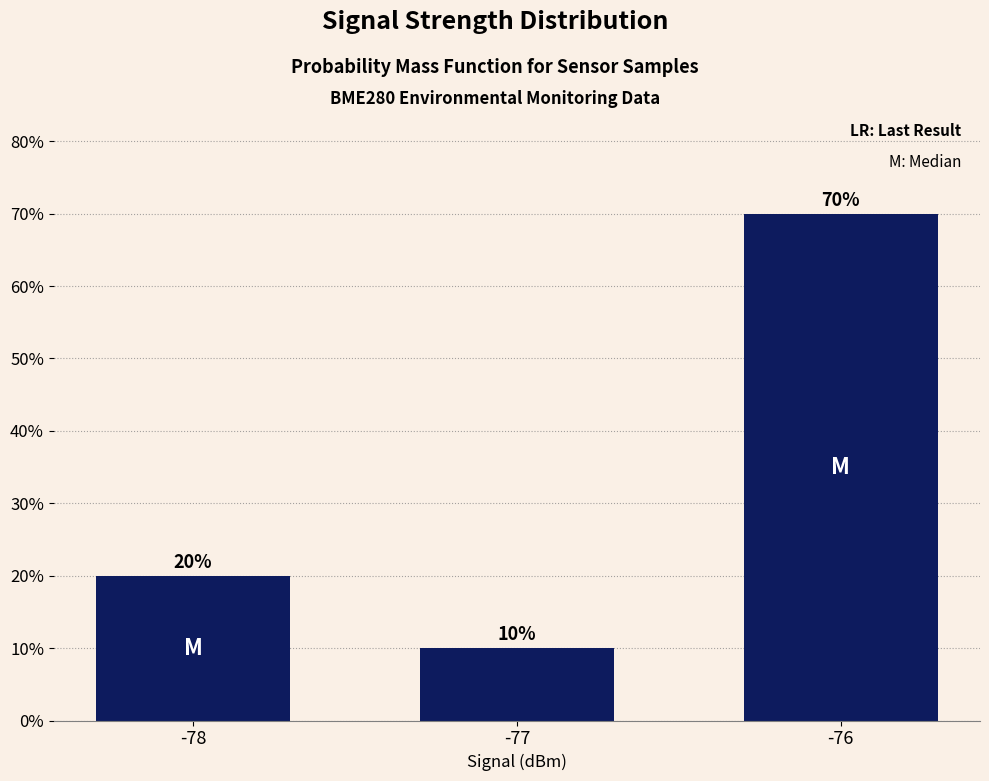

Rank the categories by value from lowest to highest.

-77, -78, -76